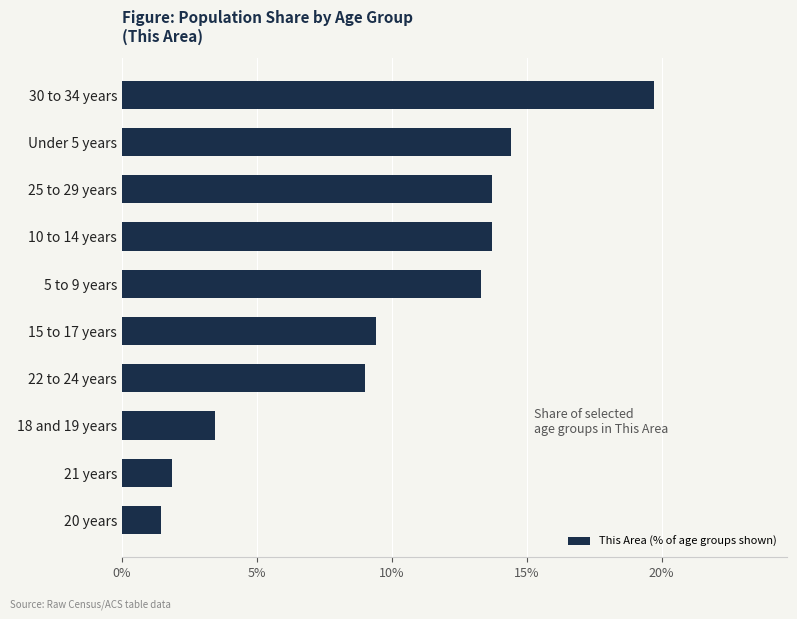

The chart shows a value of 9.4 at 15 to 17 years. True or false?

True